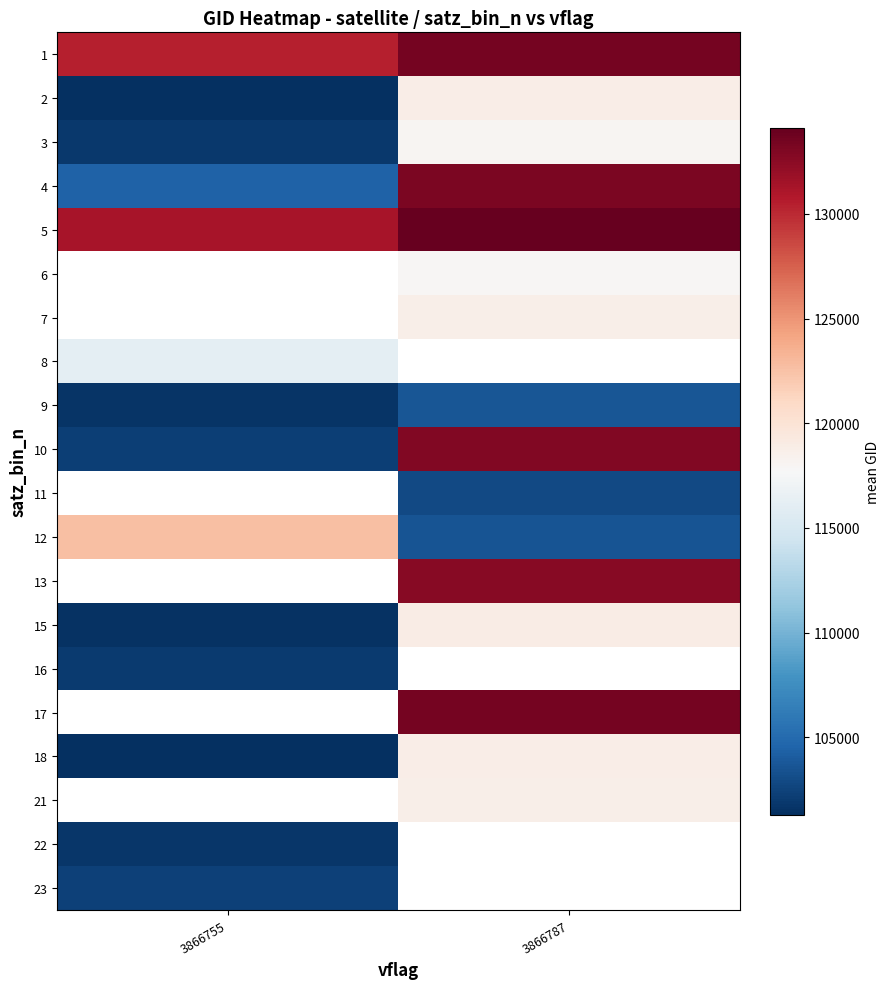

What is the difference between the highest and lowest values at 3866787?

31213.0